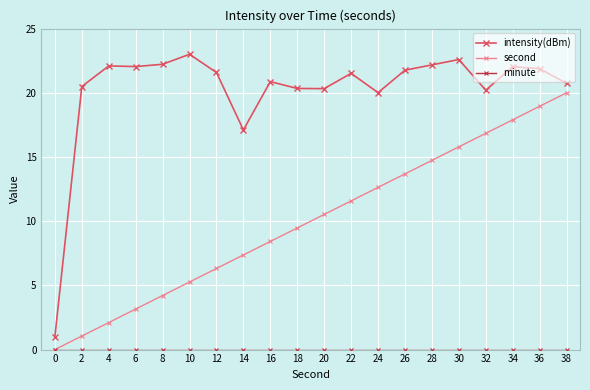

Rank the categories by second value from lowest to highest.

0, 2, 4, 6, 8, 10, 12, 14, 16, 18, 20, 22, 24, 26, 28, 30, 32, 34, 36, 38